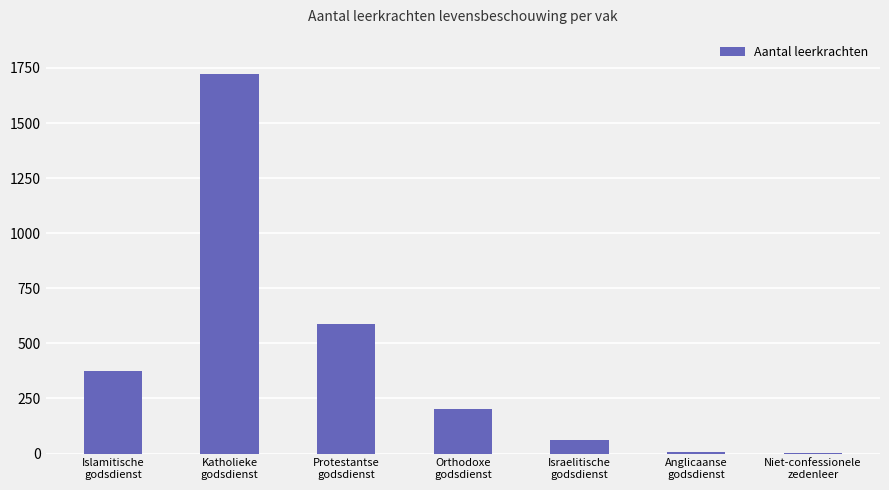

What is the greatest value displayed?

1723